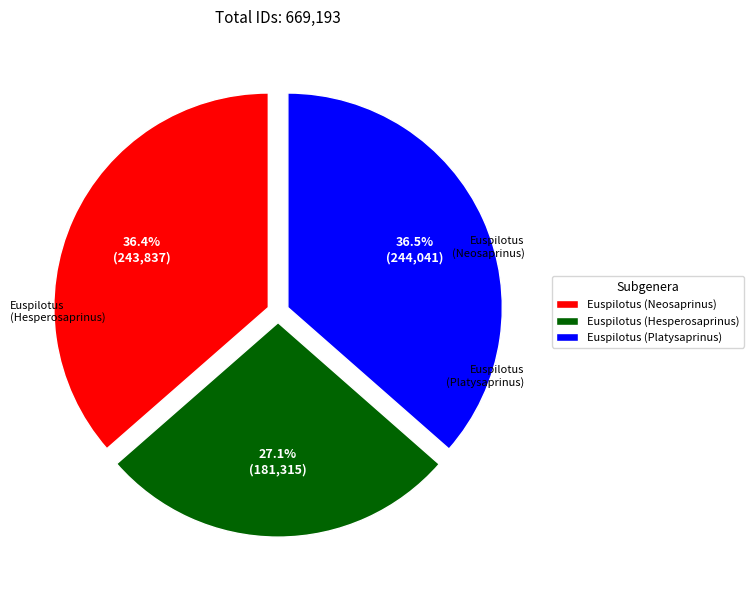

To the nearest percent, what is the average slice percentage?

33%